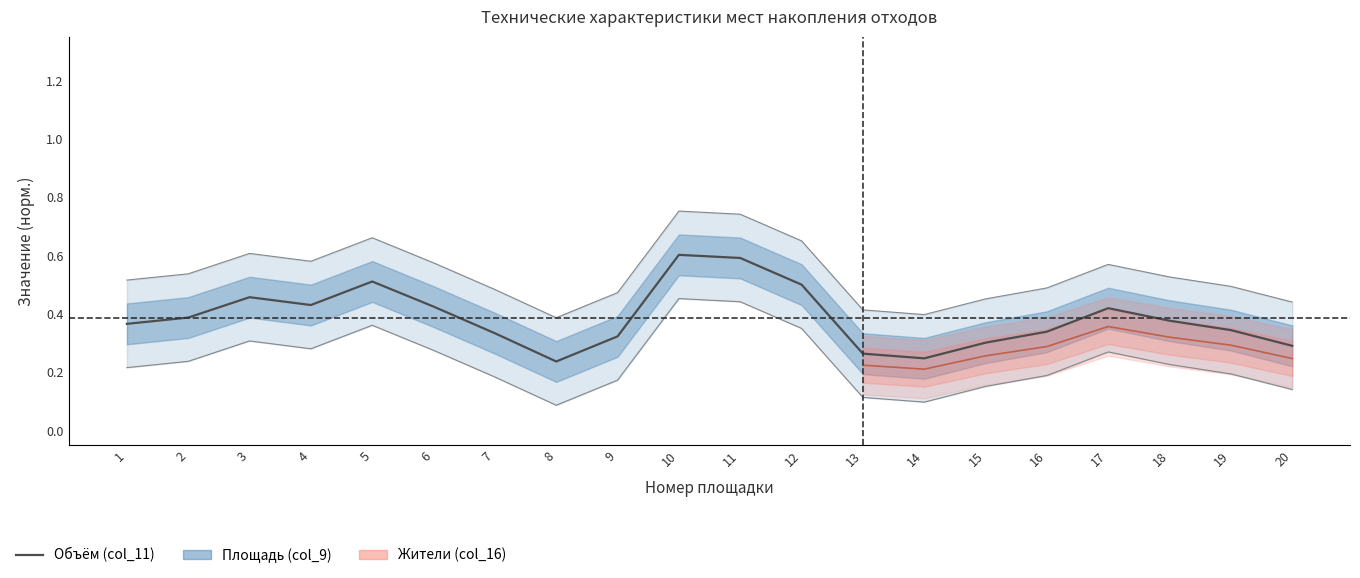

At which category does the chart reach its peak across all series?

10